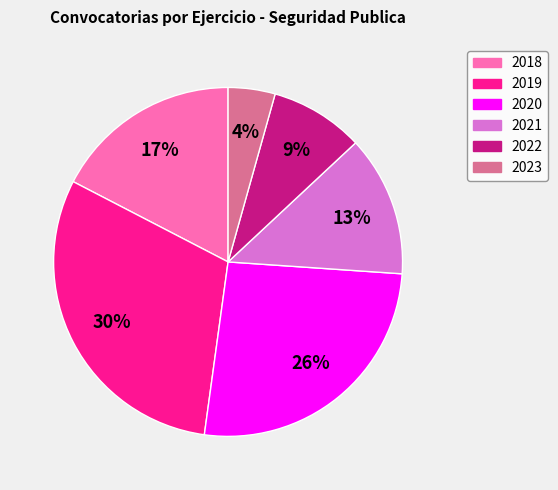

Rank the categories by value from highest to lowest.

2019, 2020, 2018, 2021, 2022, 2023